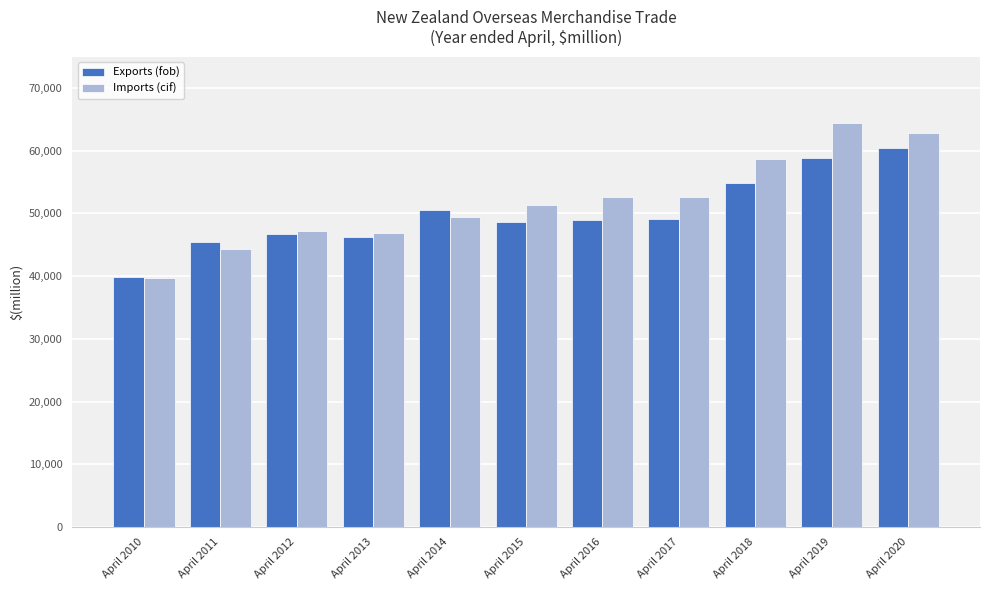

At which label does Imports (cif) first exceed 51298?

April 2015